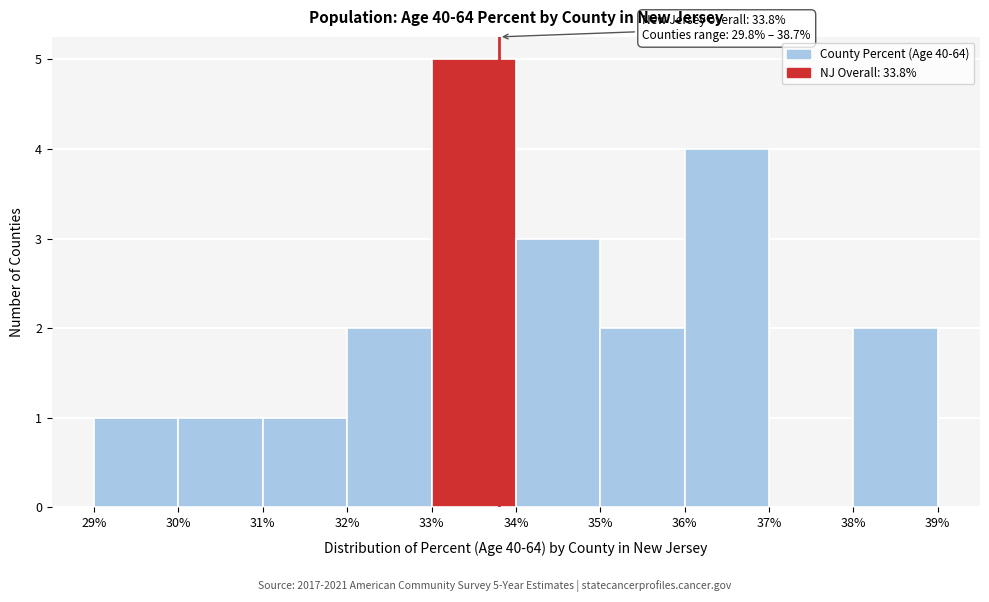

Which range on the x-axis has the tallest bar?

33% to 34%